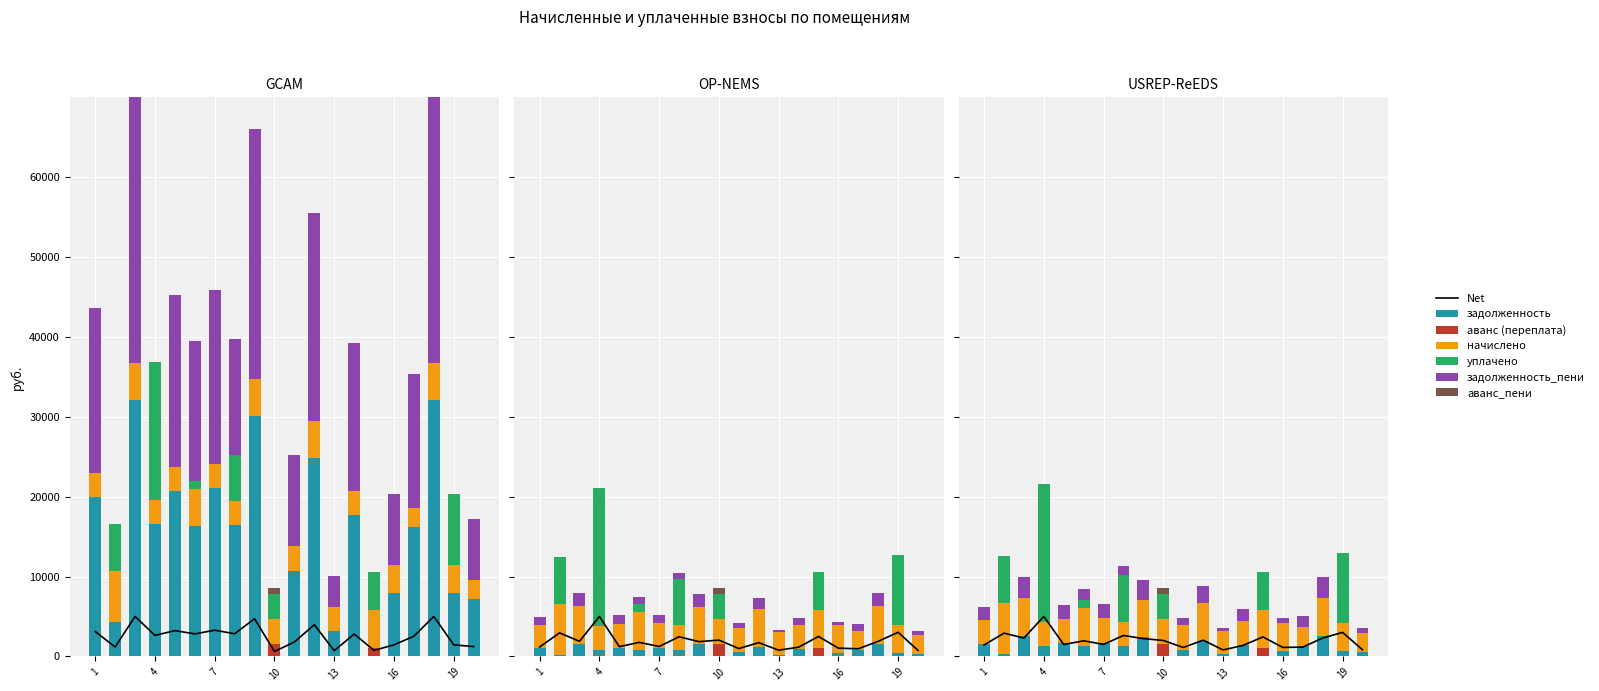

How many series are shown in this chart?

6